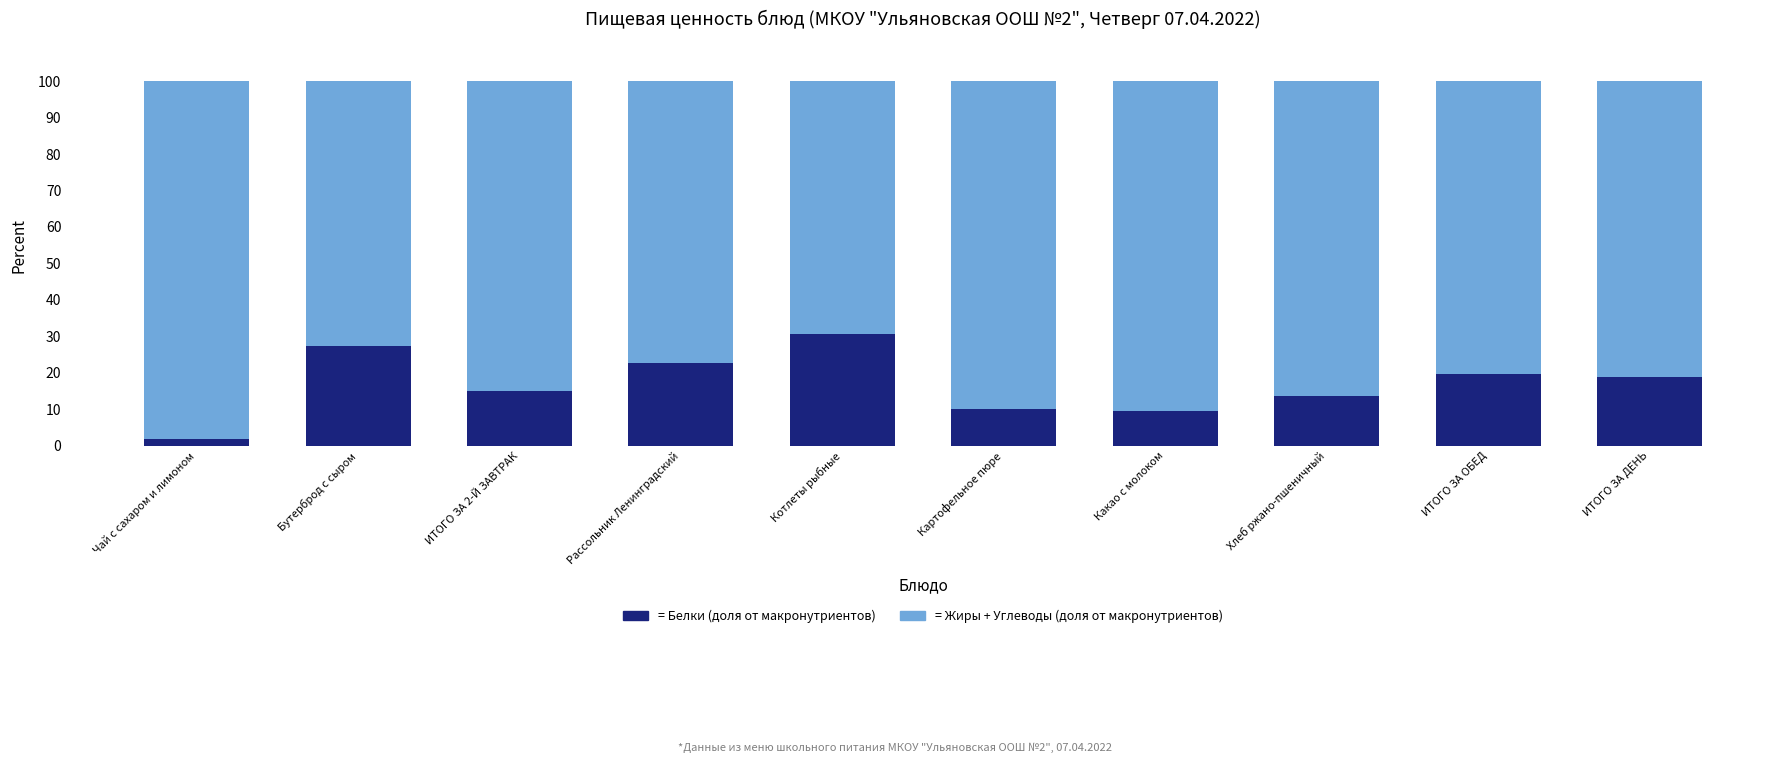

What is the total value across all series at Котлеты рыбные?

100.0